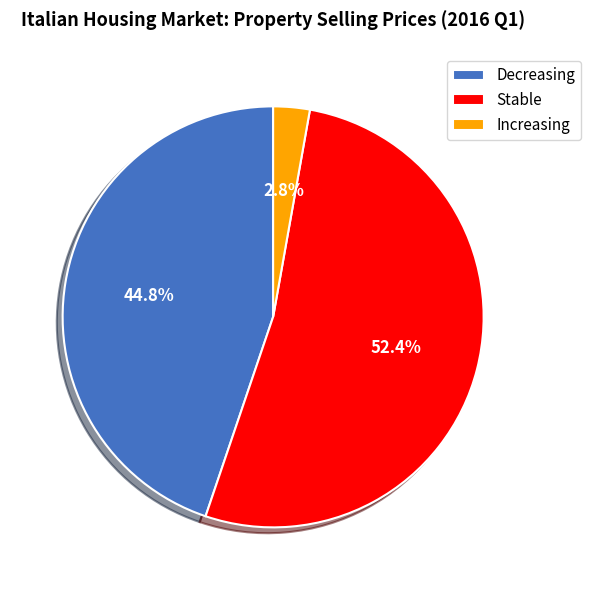

Which has a higher value, Stable or Increasing?

Stable